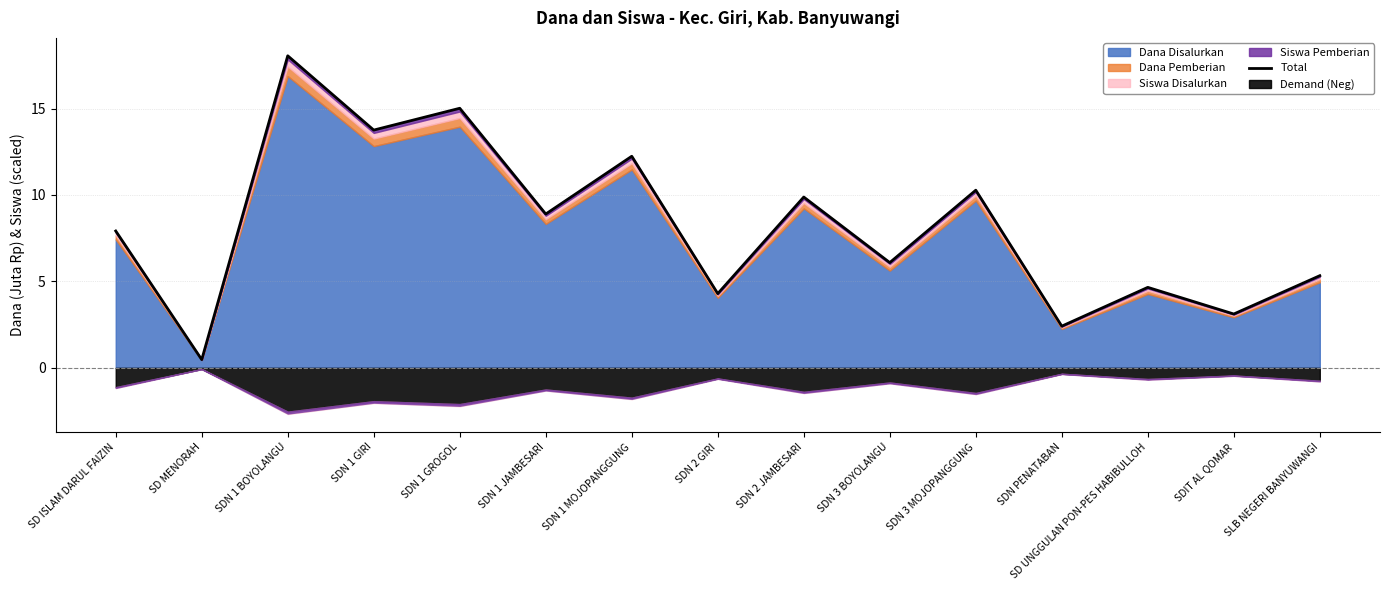

The chart shows a value of 18.2 at SDN 1 MOJOPANGGUNG. True or false?

False